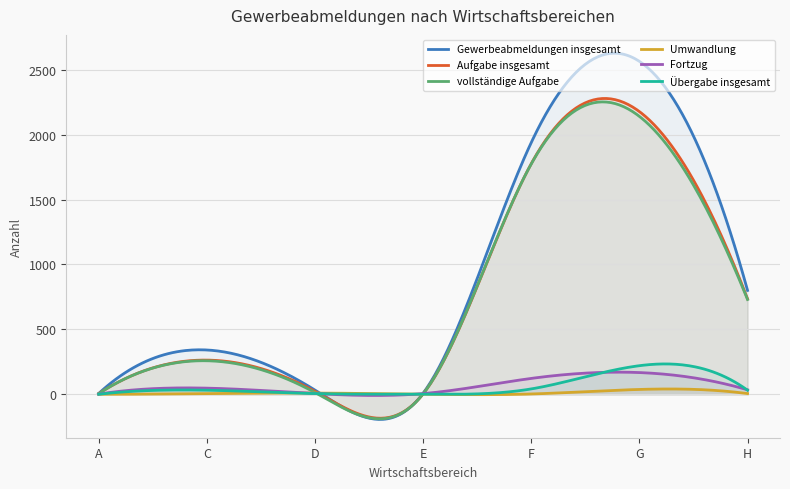

What is the difference between the Aufgabe insgesamt values at H and E?

732